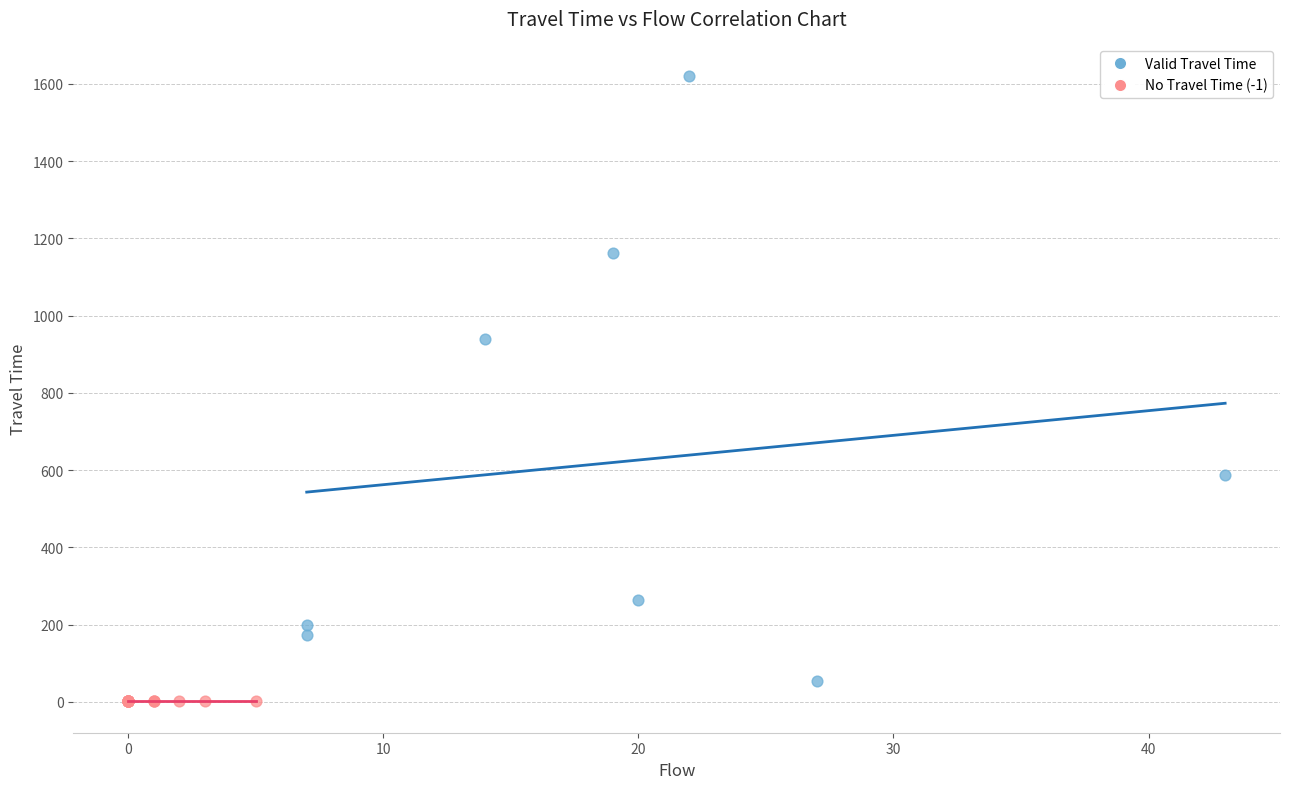

Which series contains the highest Y value?

Valid Travel Time